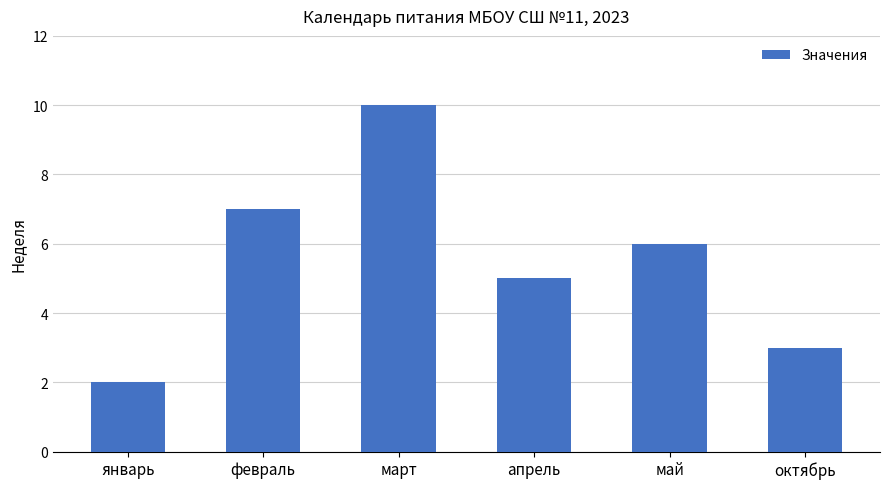

What is the label of the 3rd bar from the right?

апрель